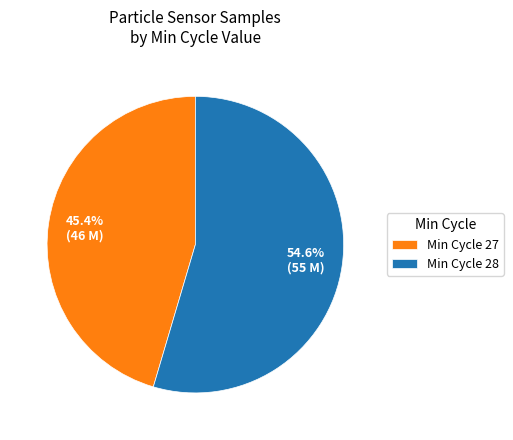

What percentage do Min Cycle 27 and Min Cycle 28 together represent?

100.0%